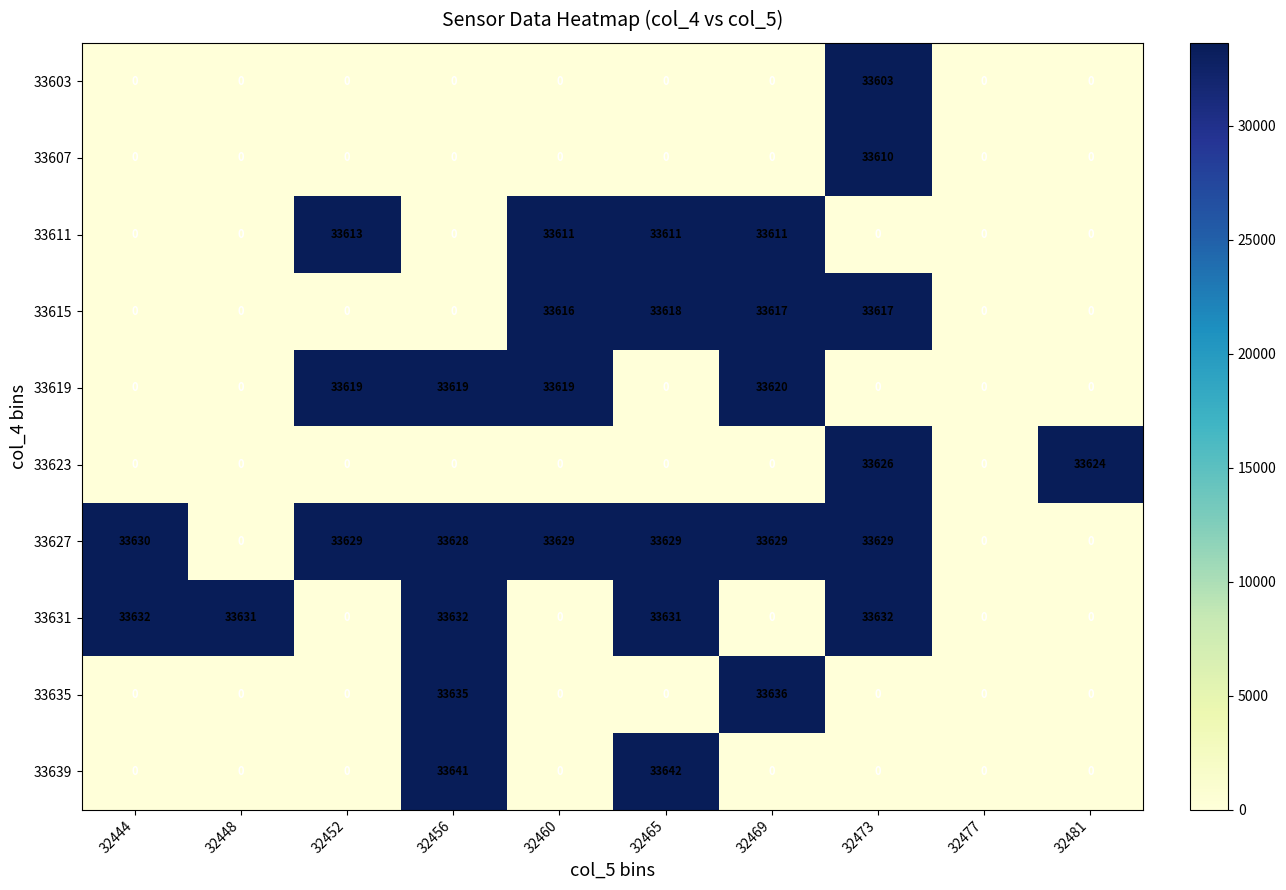

List the series in order of their peak value, lowest first.

33603, 33607, 33611, 33615, 33619, 33623, 33627, 33631, 33635, 33639